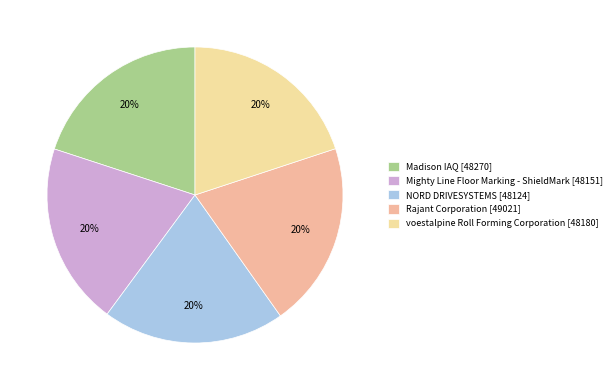

Count the number of slices in the pie.

5